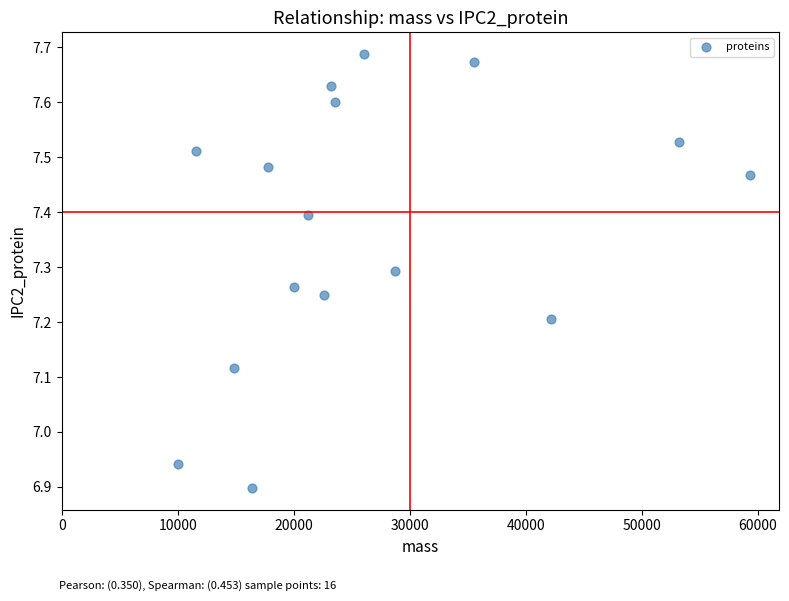

What is the range of Y values (max minus min)?

0.8